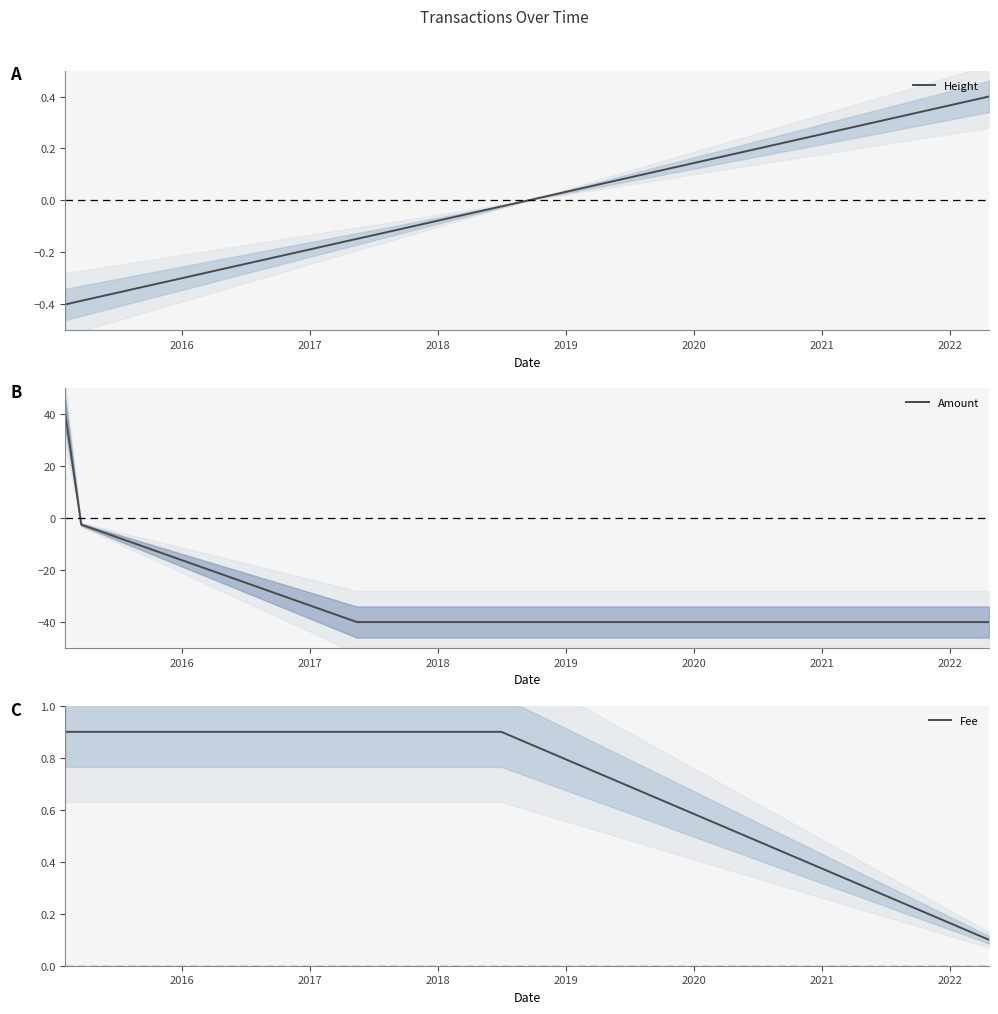

What is the highest value of the Fee series?

0.9